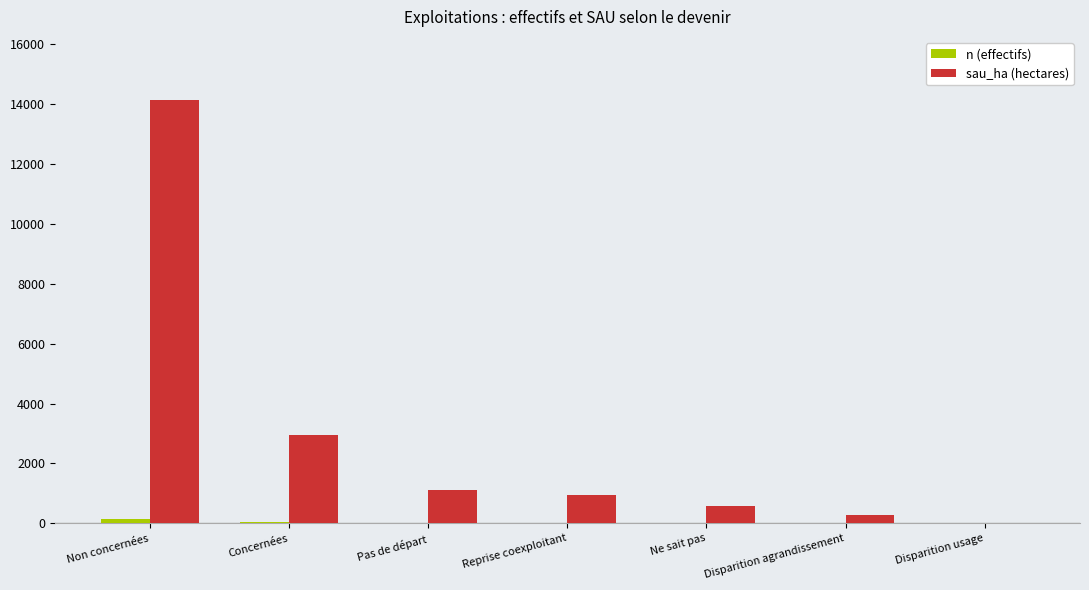

Which series has the largest total across all categories?

sau_ha (hectares)